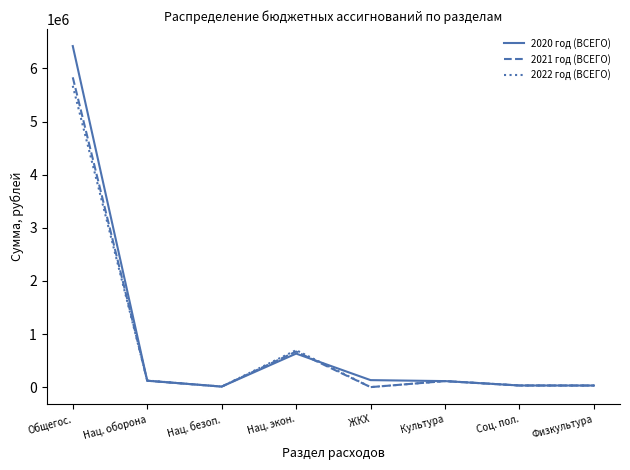

How many distinct data groups are displayed?

3